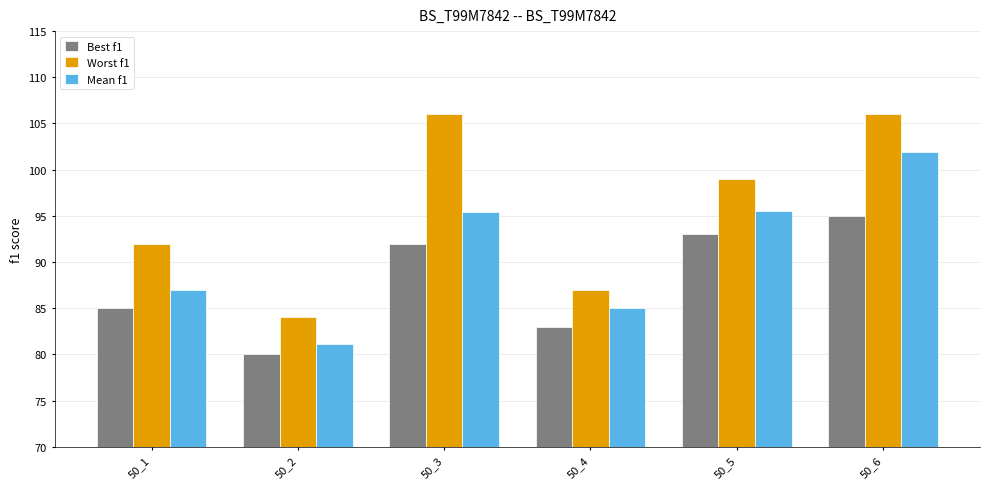

At which label does Mean f1 reach its peak?

50_6